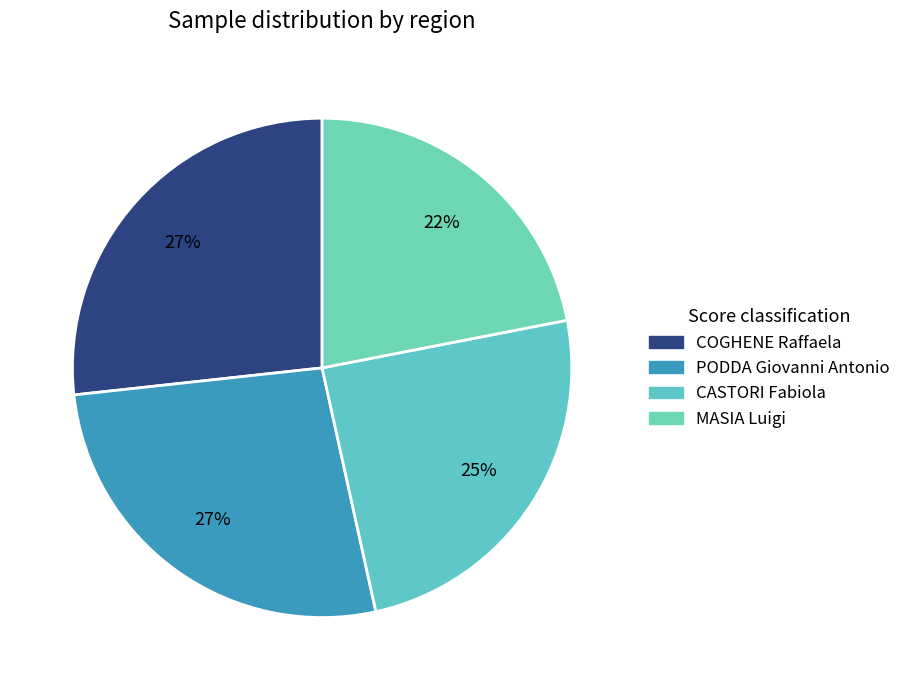

Count the number of slices in the pie.

4